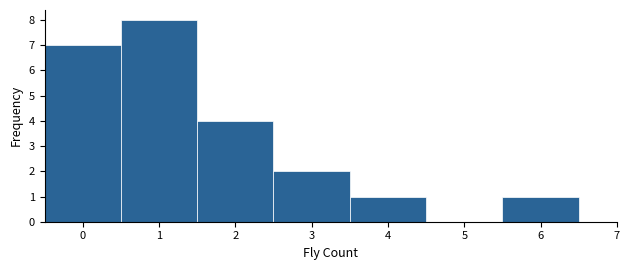

Reading left to right, list every bar in this chart as the range it spans on the x-axis followed by its height. The values are not printed on the chart, so give them approximately, as read against the axis.

-0.5 to 0.5: 7
0.5 to 1.5: 8
1.5 to 2.5: 4
2.5 to 3.5: 2
3.5 to 4.5: 1
4.5 to 5.5: 0
5.5 to 6.5: 1